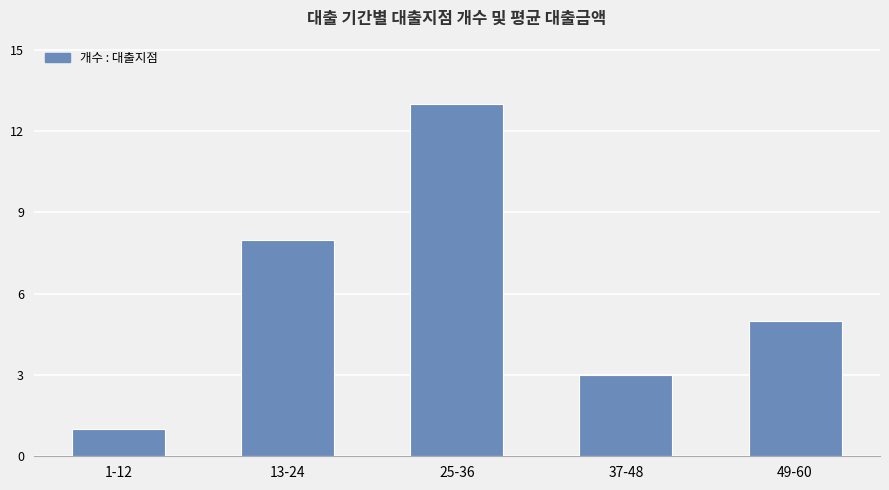

What is the greatest value displayed?

13